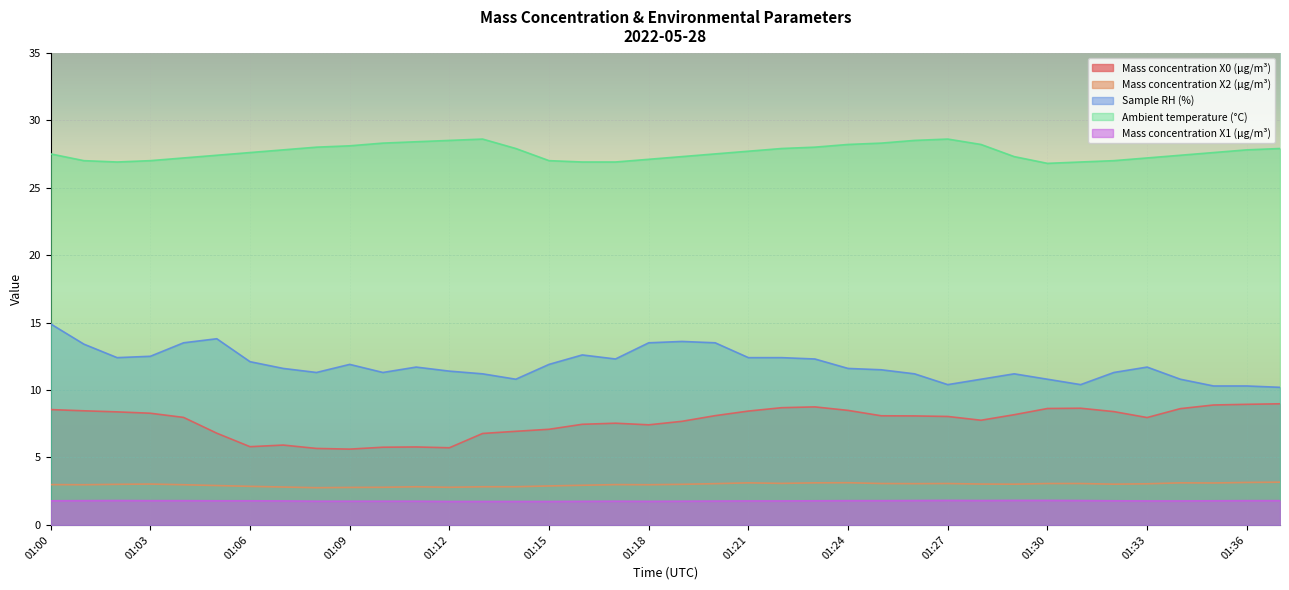

Is it true that Sample RH (%) equals 4.7 at 01:08?

False